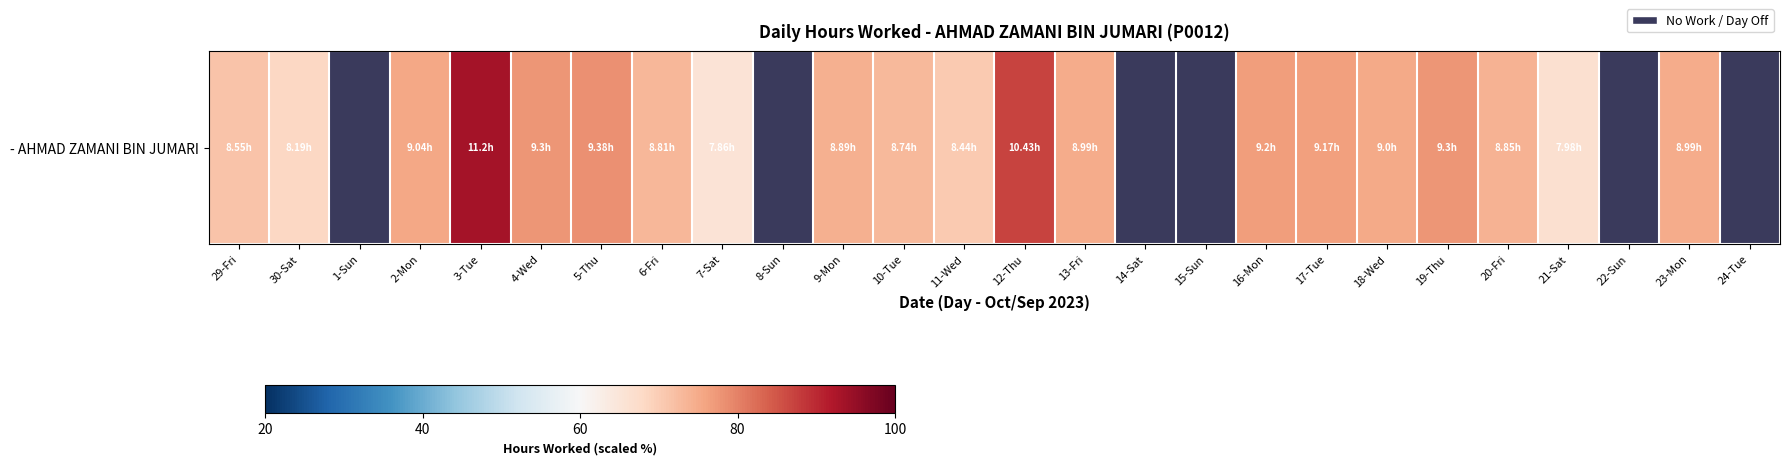

Where does the data first go above 76?

3-Tue